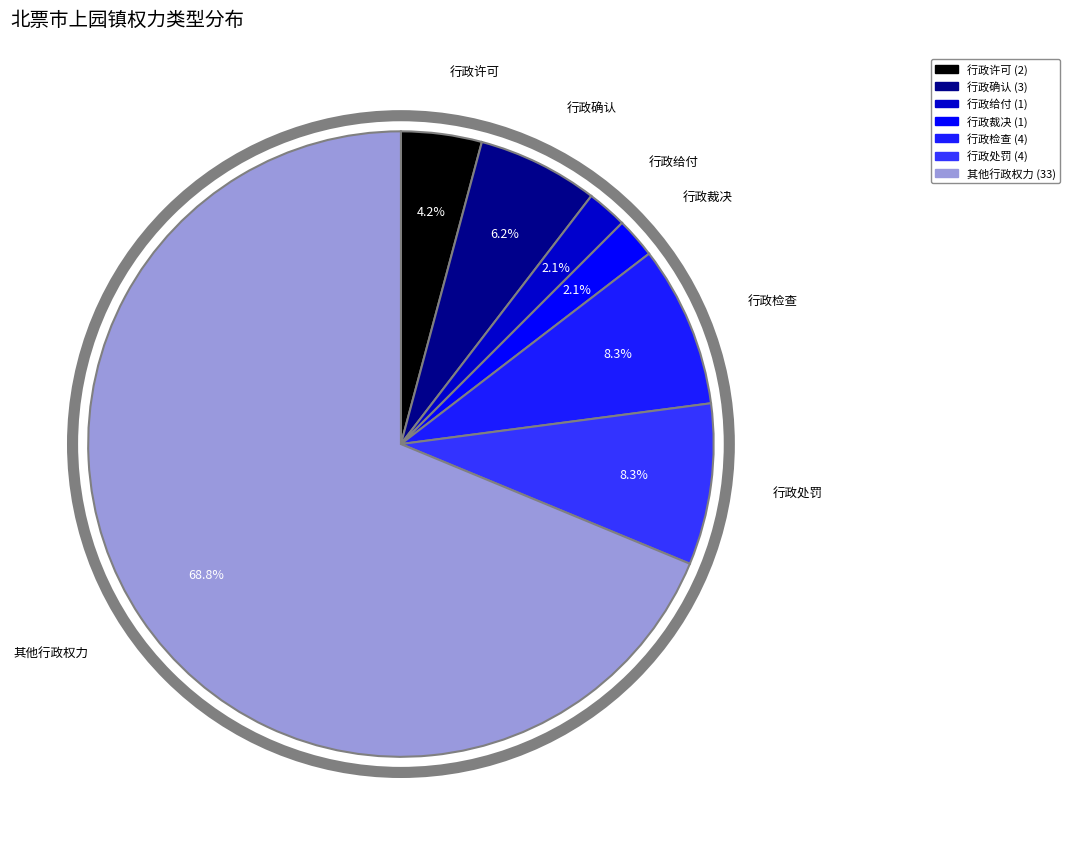

Do 其他行政权力 and 行政确认 together represent more than half of the pie?

Yes